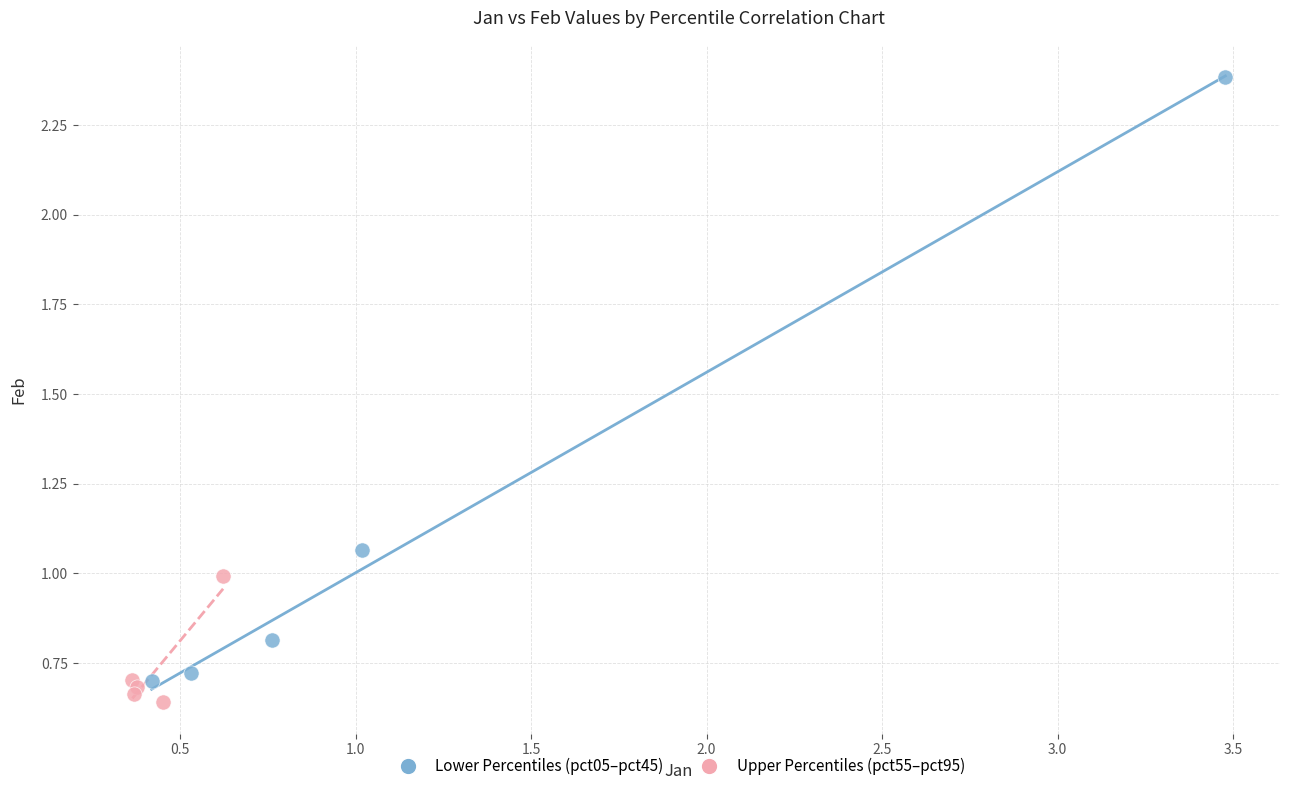

Which series contains the lowest Y value?

Upper Percentiles (pct55–pct95)